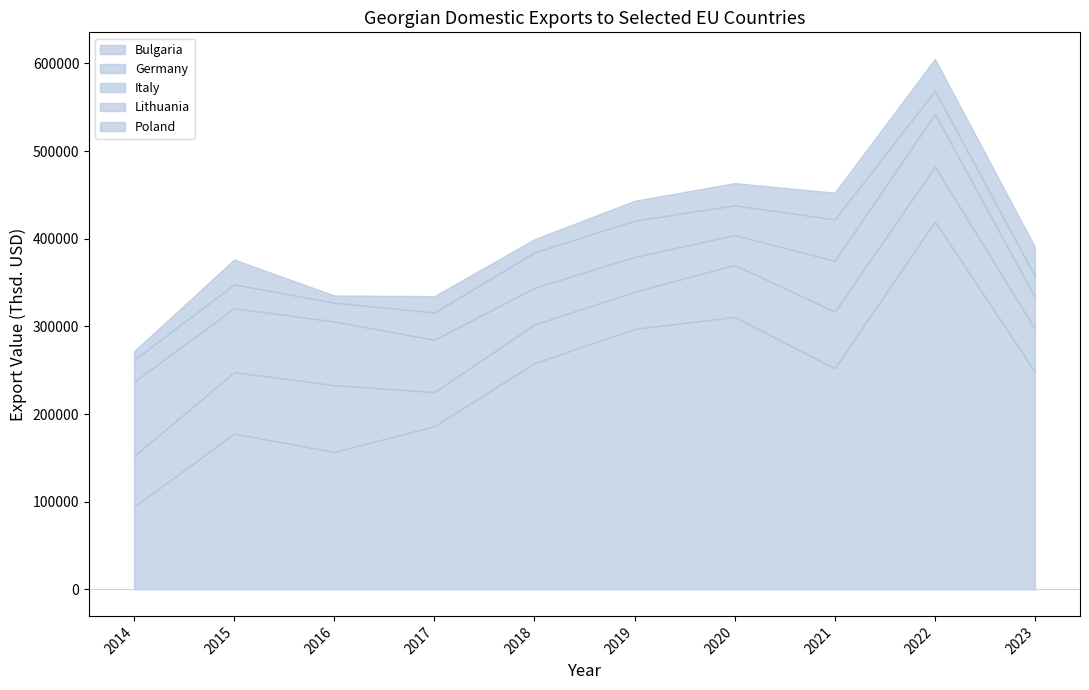

Is the value of Bulgaria at 2017 greater than the value of Italy at 2019?

Yes